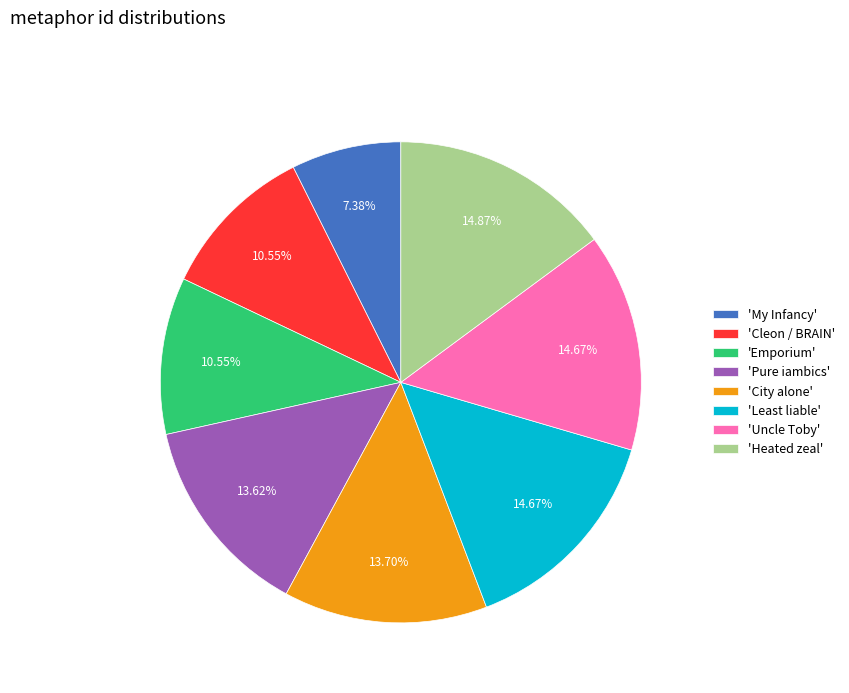

Which category has the smallest portion of the pie?

'My Infancy'